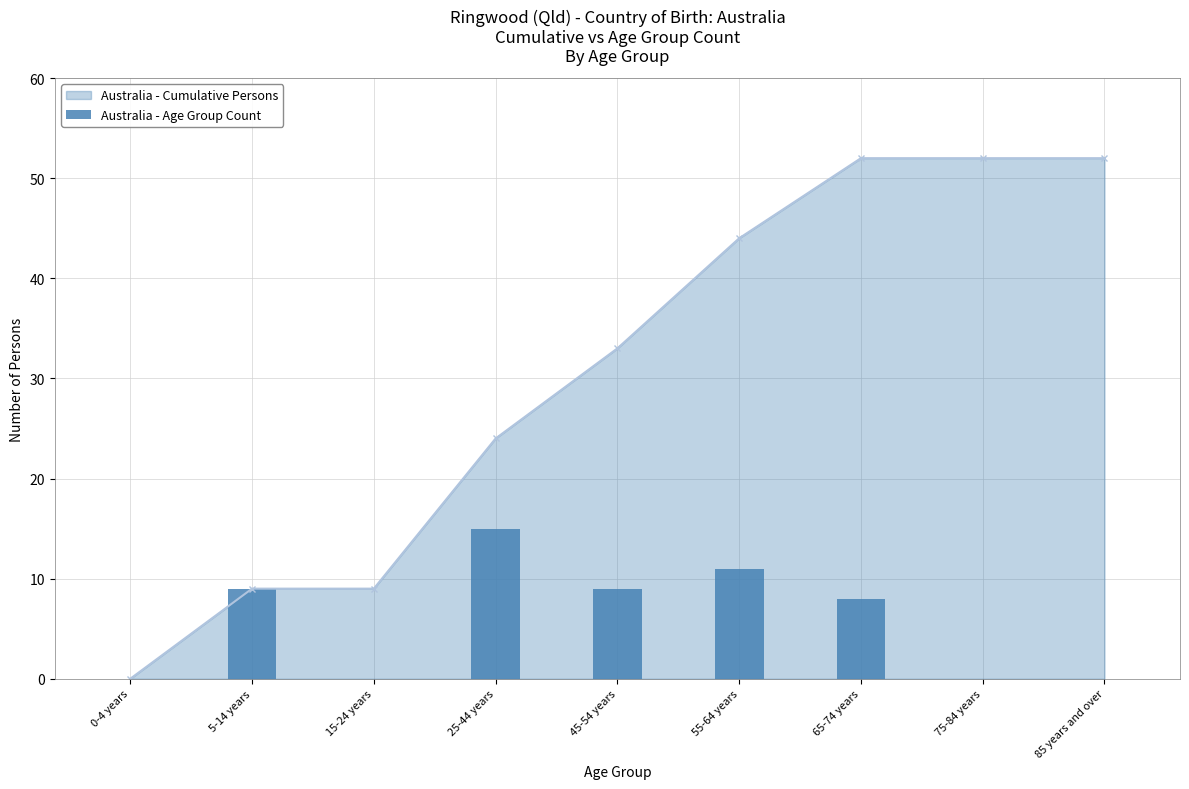

How many positive values are there?

5